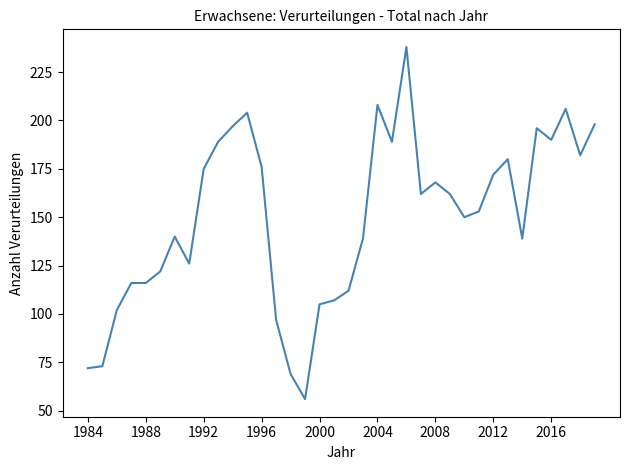

Reading left to right, transcribe all the data shown in this chart.

72	73	102	116	116	122	140	126	175	189	197	204	176	97	69	56	105	107	112	139	208	189	238	162	168	162	150	153	172	180	139	196	190	206	182	198